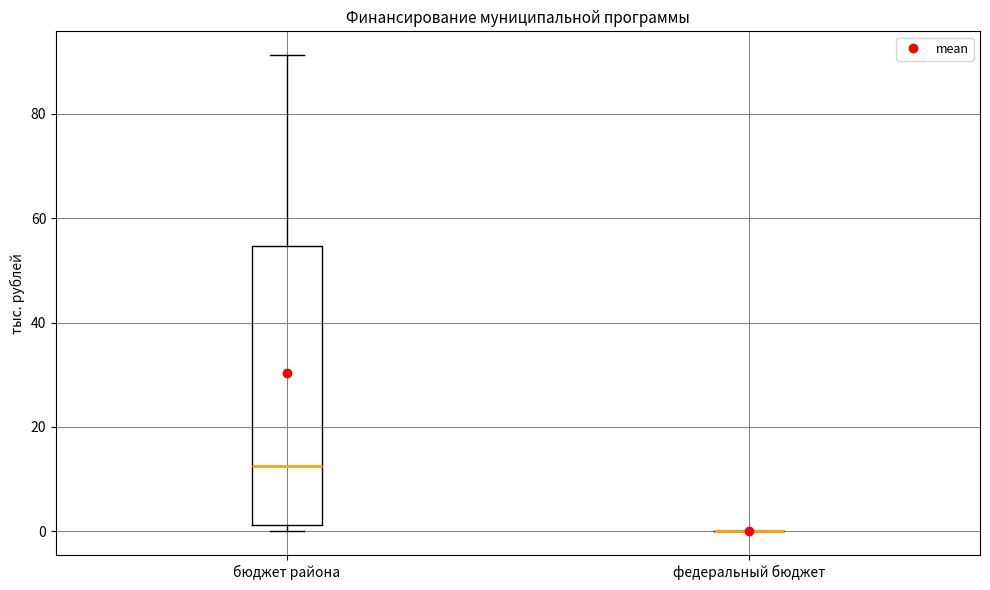

Reading left to right, read every box against the y-axis: the position of its median line, the range the box covers, and the ends of its whiskers. The values are not printed on the chart, so give them approximately, as read against the axis.

бюджет района: median 12, box 2 to 54, whiskers 0 to 92
федеральный бюджет: box collapsed to a line at 0, whiskers 0 to 0